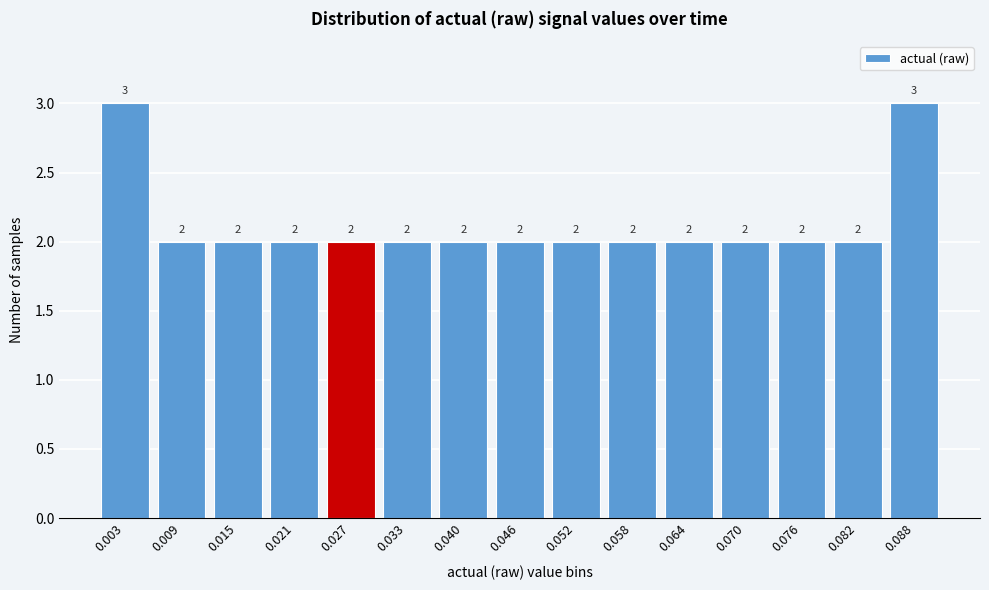

Reading left to right, transcribe all the data shown in this chart.

3	2	2	2	2	2	2	2	2	2	2	2	2	2	3